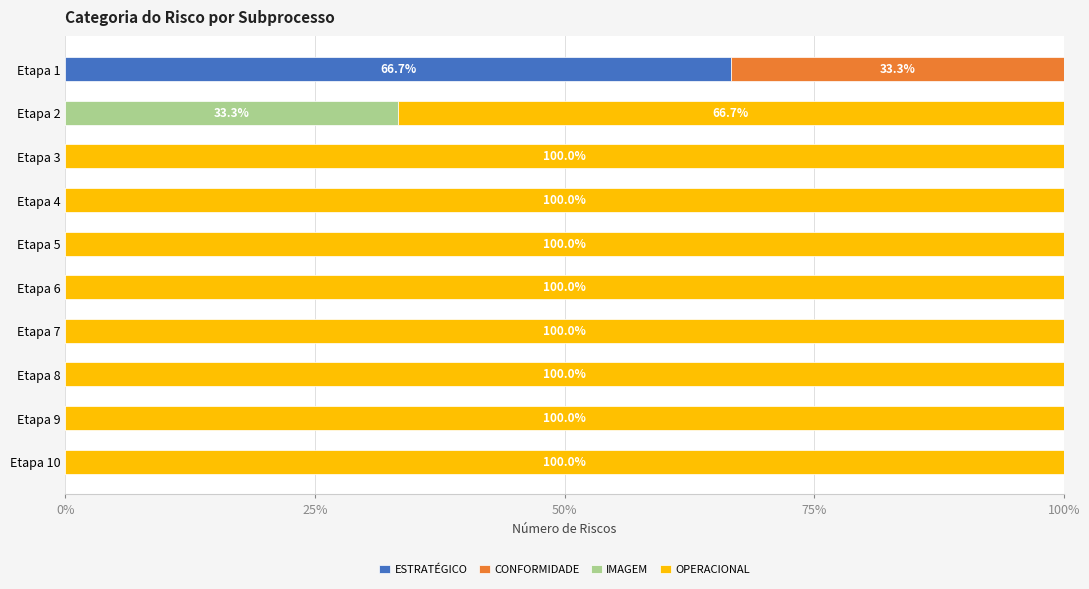

What are all the series names shown in the legend?

ESTRATÉGICO, CONFORMIDADE, IMAGEM, OPERACIONAL